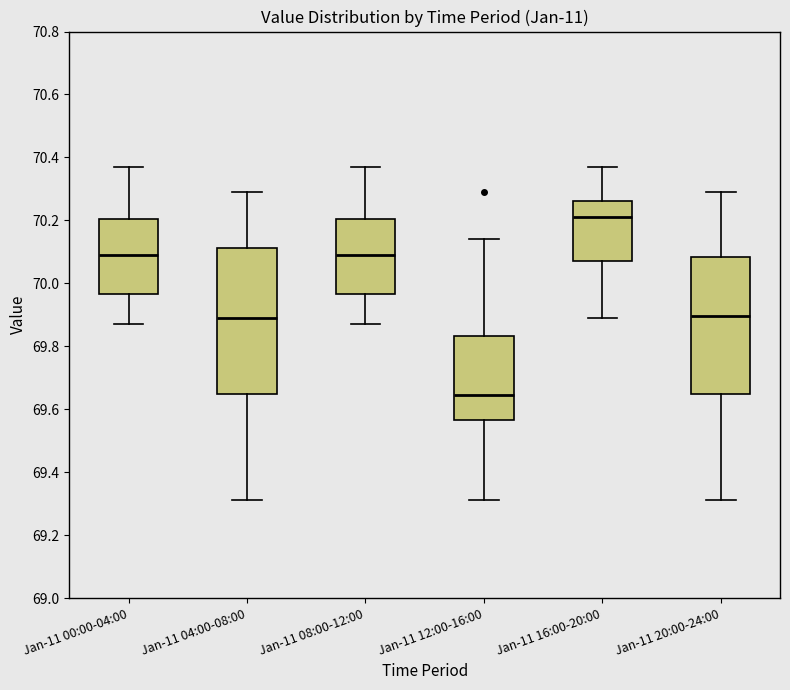

Where is the upper edge of the box for Jan-11 08:00-12:00 on the y-axis? The values are not printed on the chart, so give them approximately, as read against the axis.

70.20